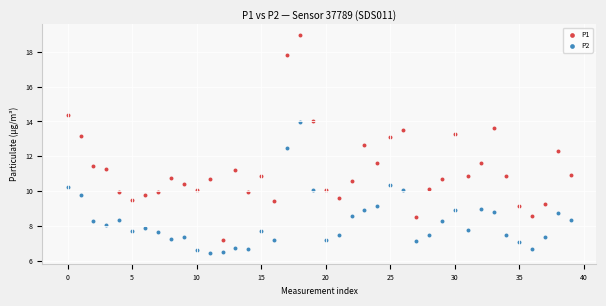

Which series reaches the minimum Y coordinate?

P2